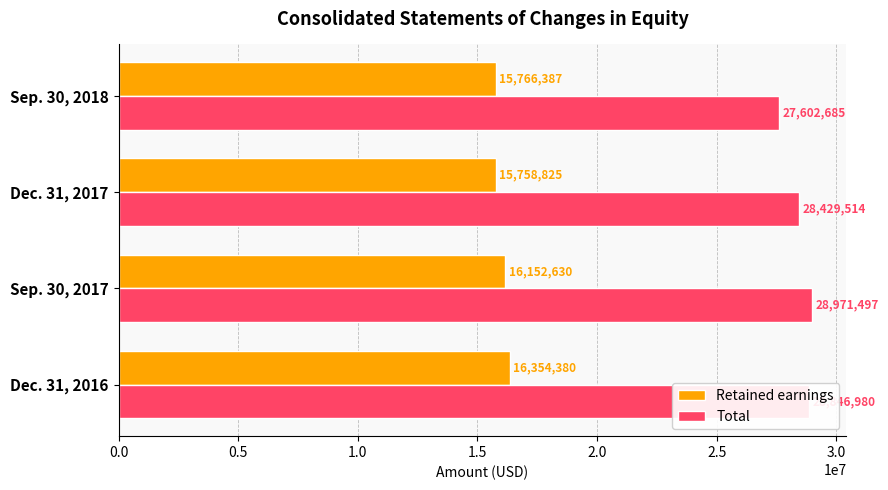

Read the Retained earnings value at Sep. 30, 2018, to the nearest 100.

15766400